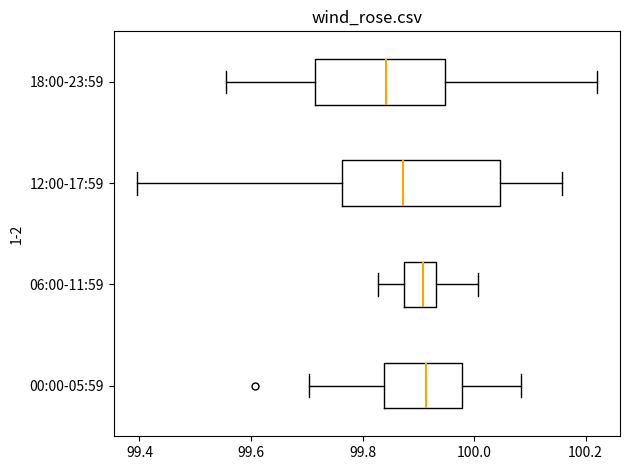

Where does the median line of the box for 06:00-11:59 sit on the x-axis? The values are not printed on the chart, so give them approximately, as read against the axis.

99.90